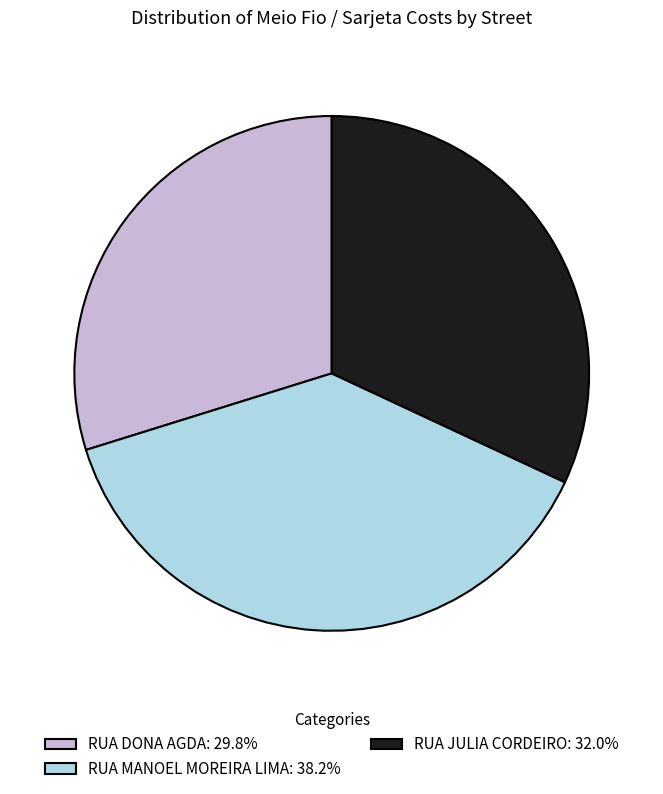

Does RUA DONA AGDA represent more than half of the total?

No